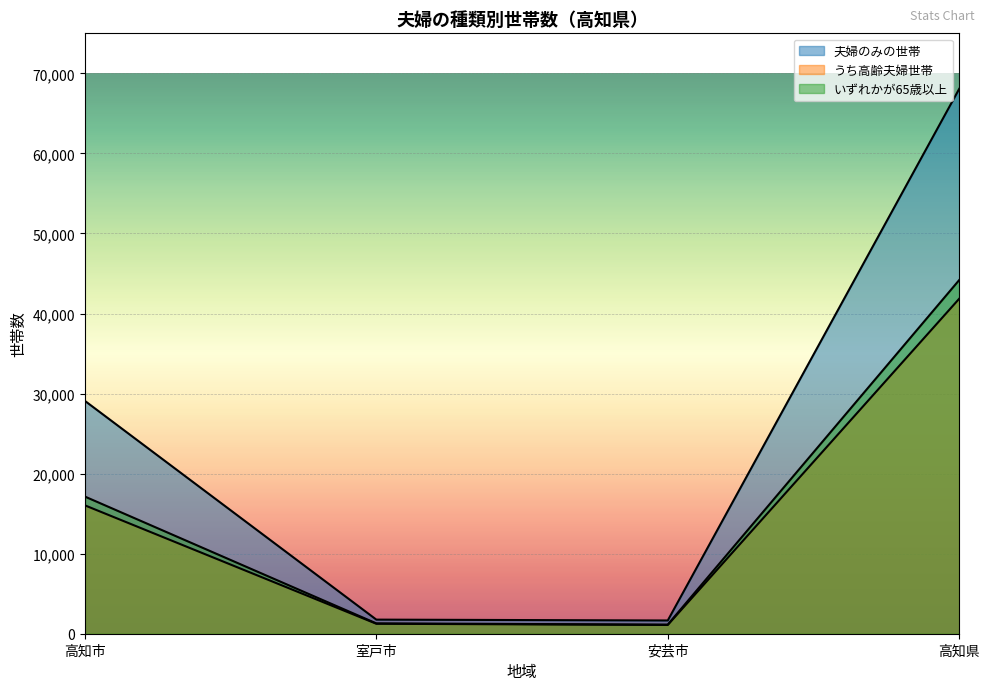

What is the label of the 4th point from the right?

高知市